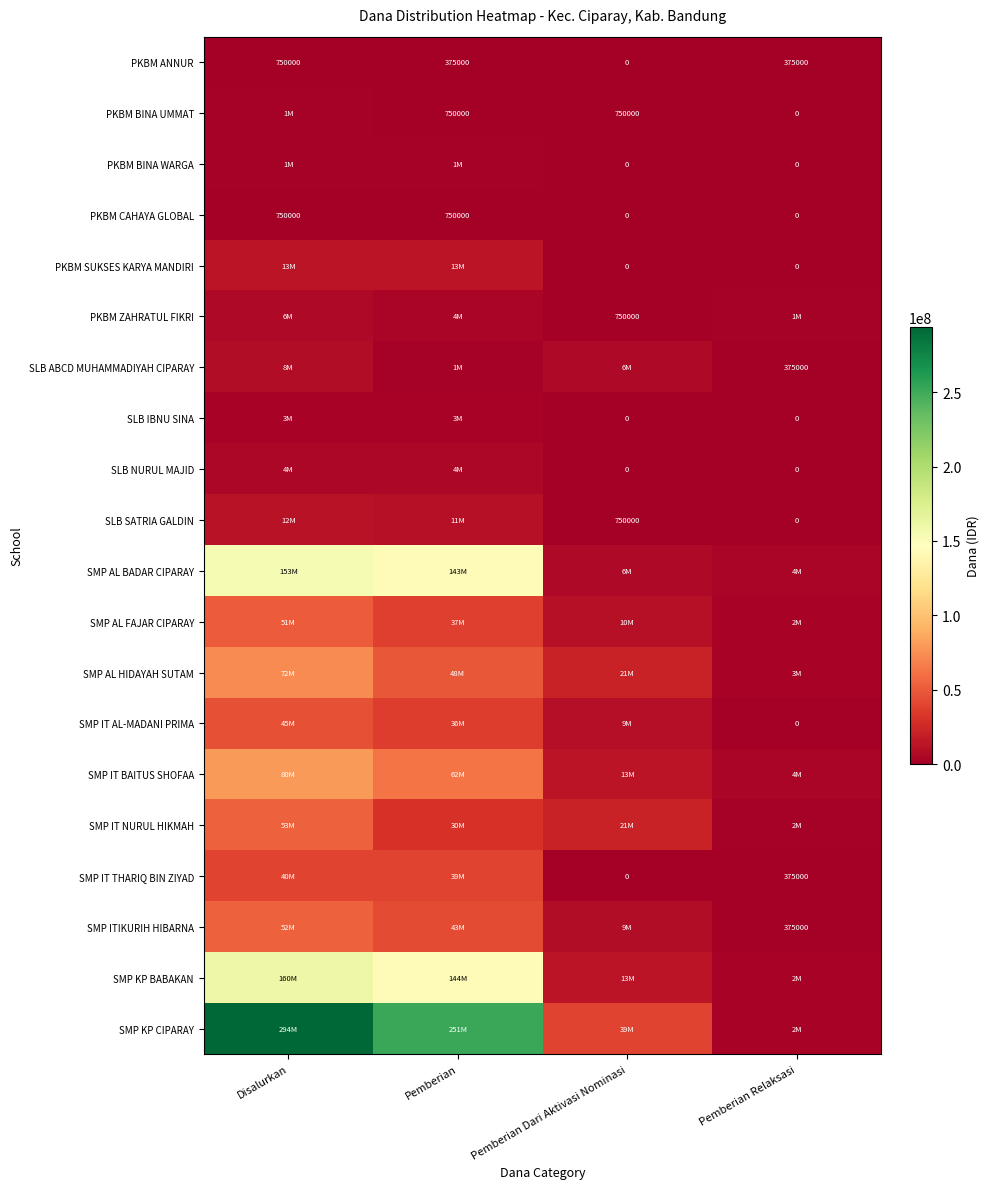

True or false: SMP ITIKURIH HIBARNA has a value of 375000 at Pemberian Relaksasi.

True